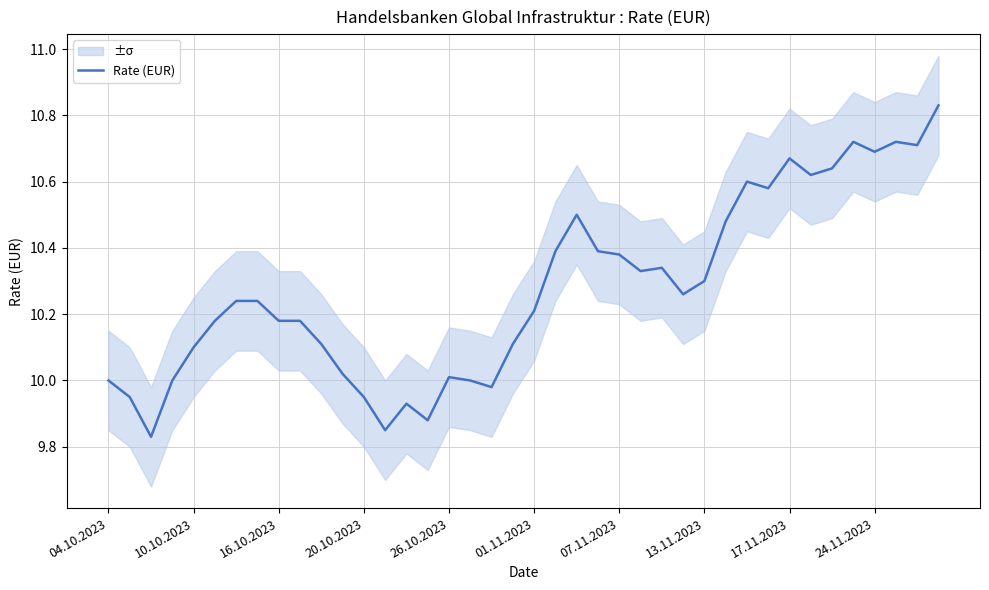

The value at 13 is 9.8. True or false?

True